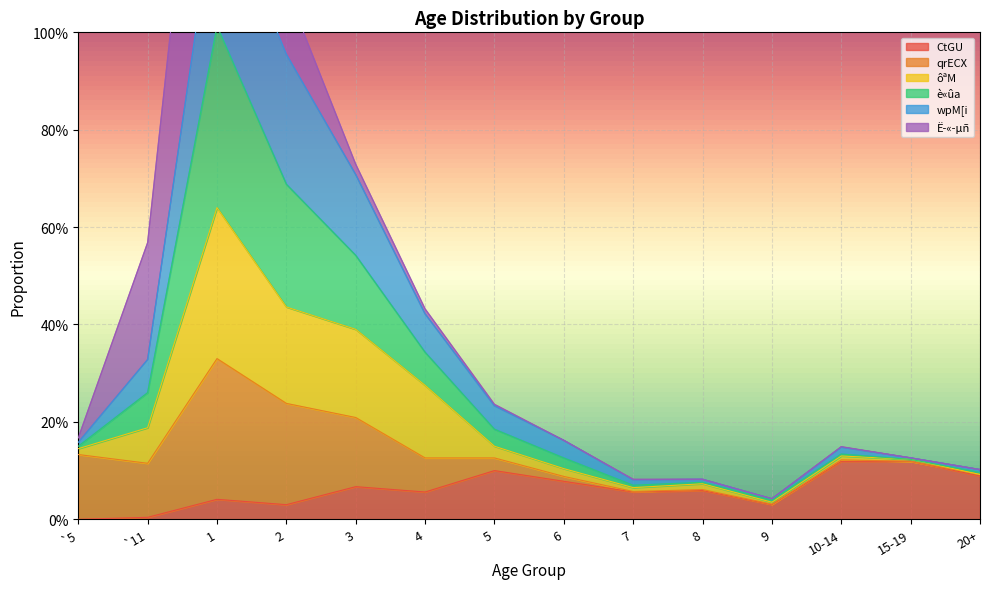

Which label corresponds to the largest value in the chart?

1